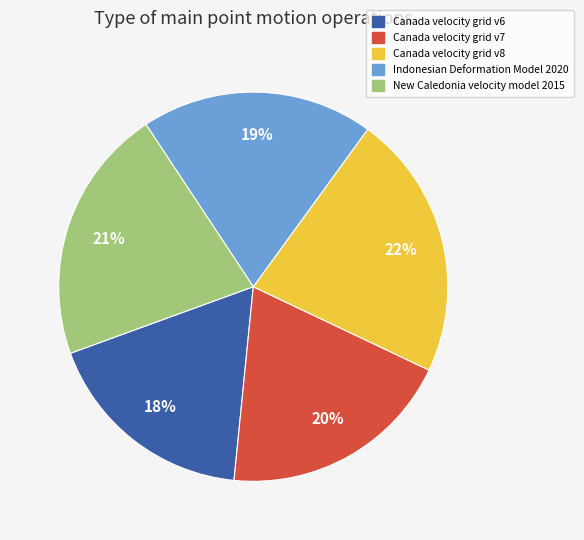

To the nearest percent, what percentage of the pie is Canada velocity grid v7?

20%